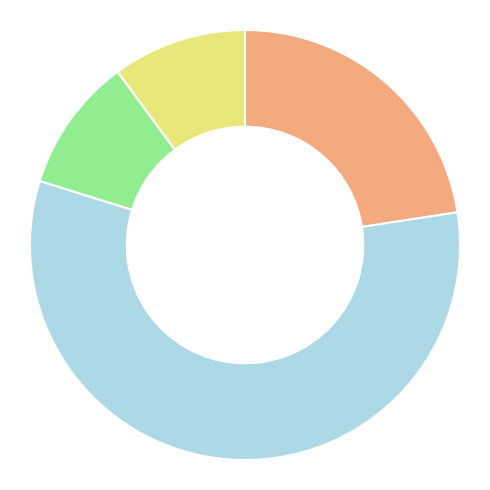

Is there a majority slice in this chart?

Yes